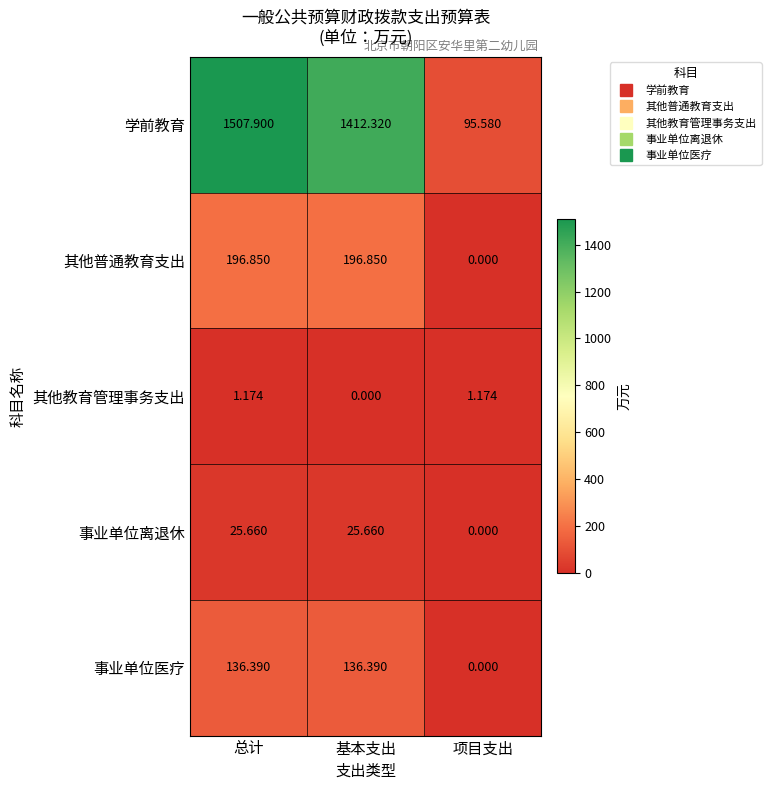

Rank the series by their maximum value, from highest to lowest.

学前教育, 其他普通教育支出, 事业单位医疗, 事业单位离退休, 其他教育管理事务支出